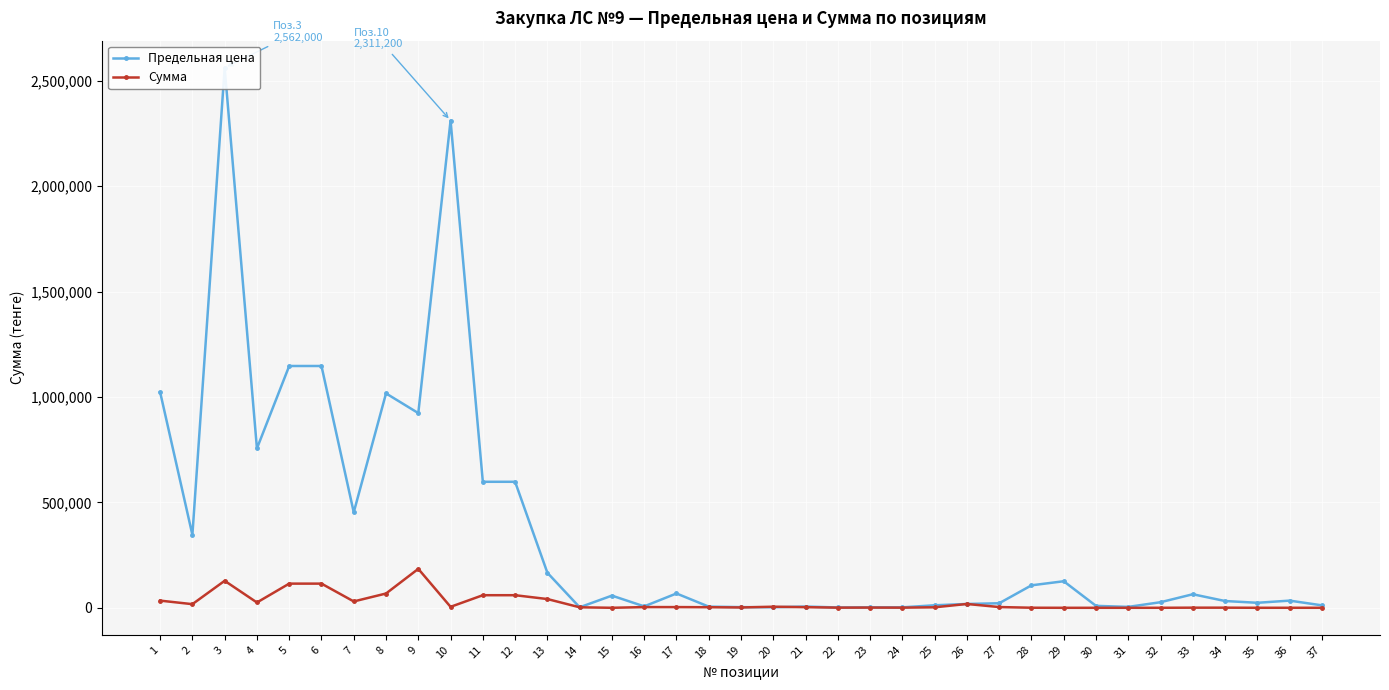

At how many categories does at least one series exceed 878866?

7